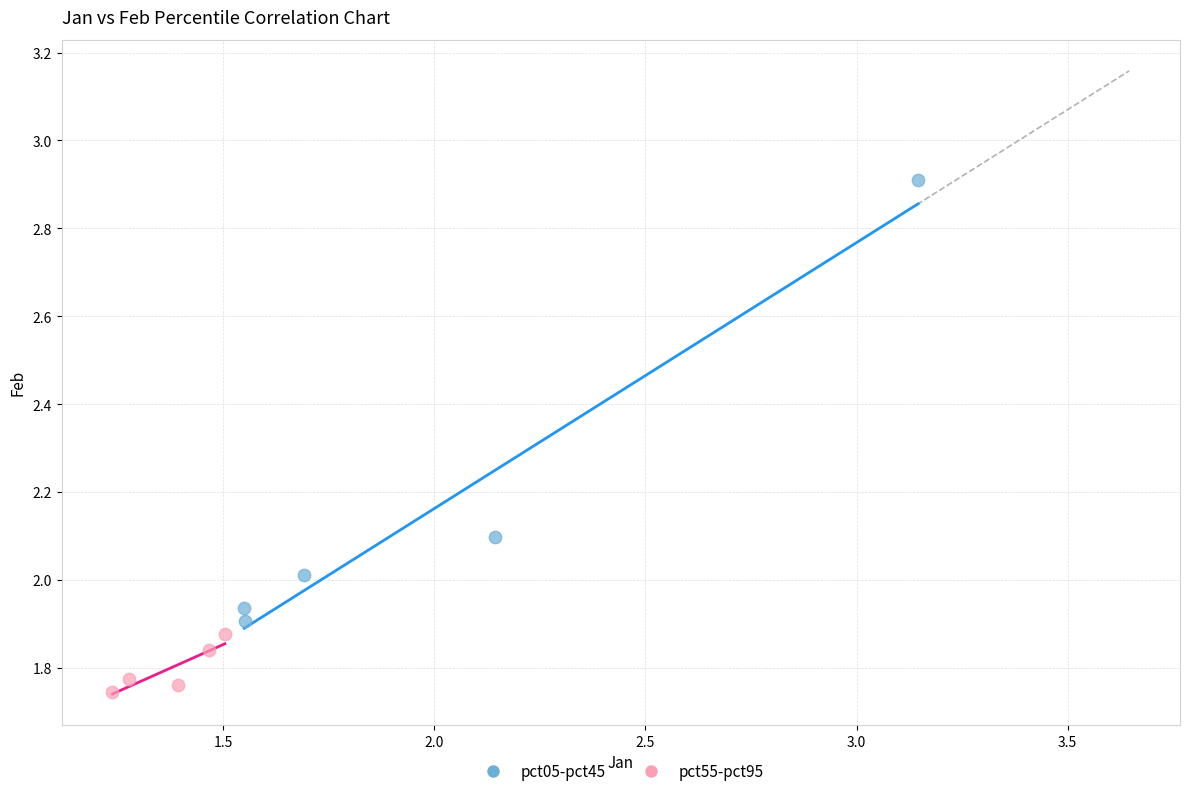

Which series contains the lowest Y value?

pct55-pct95